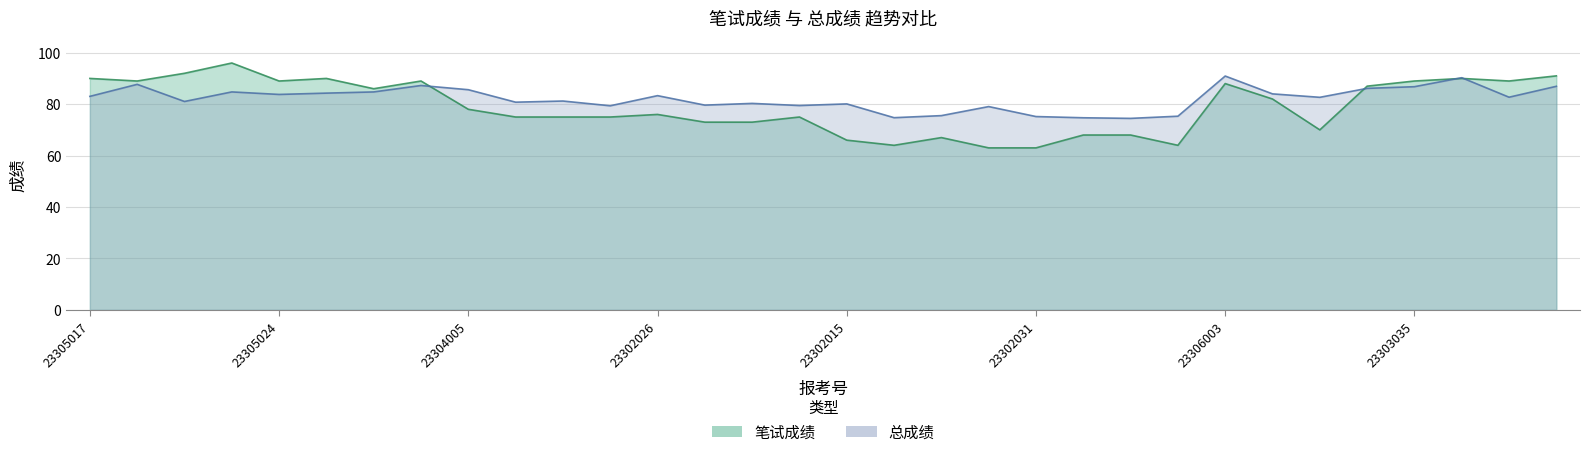

At how many categories does at least one series exceed 83?

17